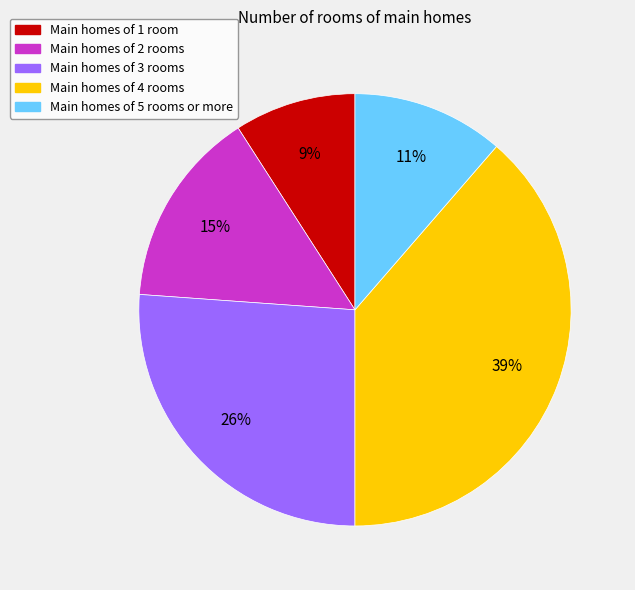

To the nearest percent, what is the average slice percentage?

20%